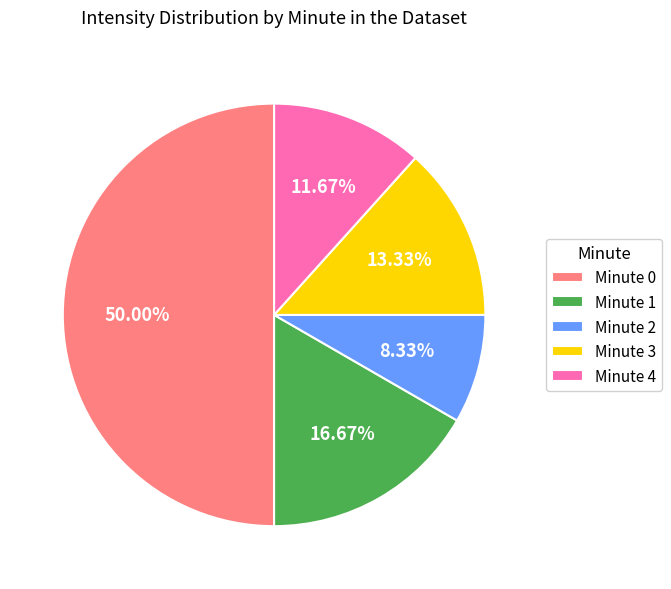

Which slice is the smallest?

Minute 2